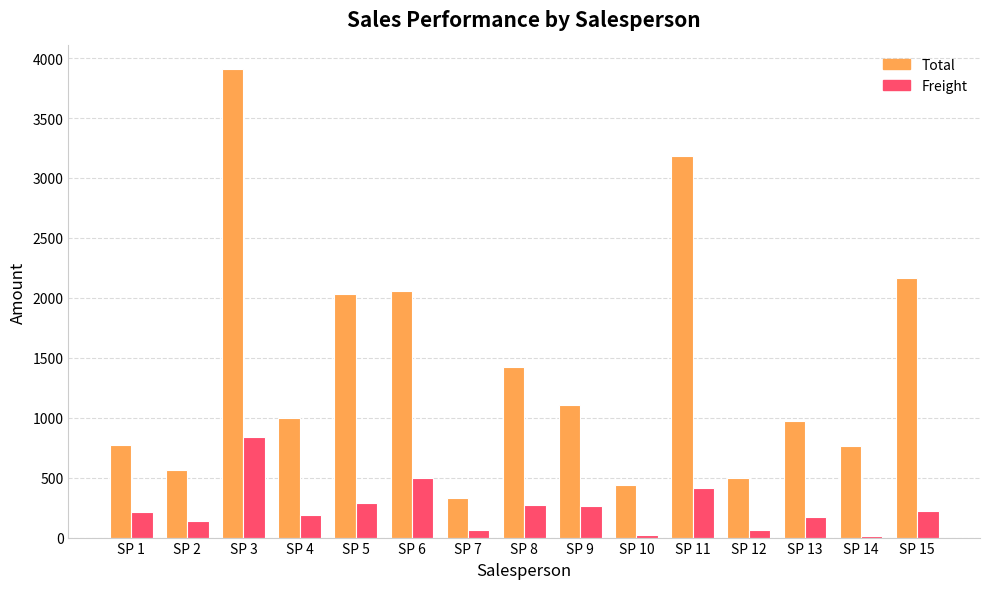

How many groups of bars are there?

15